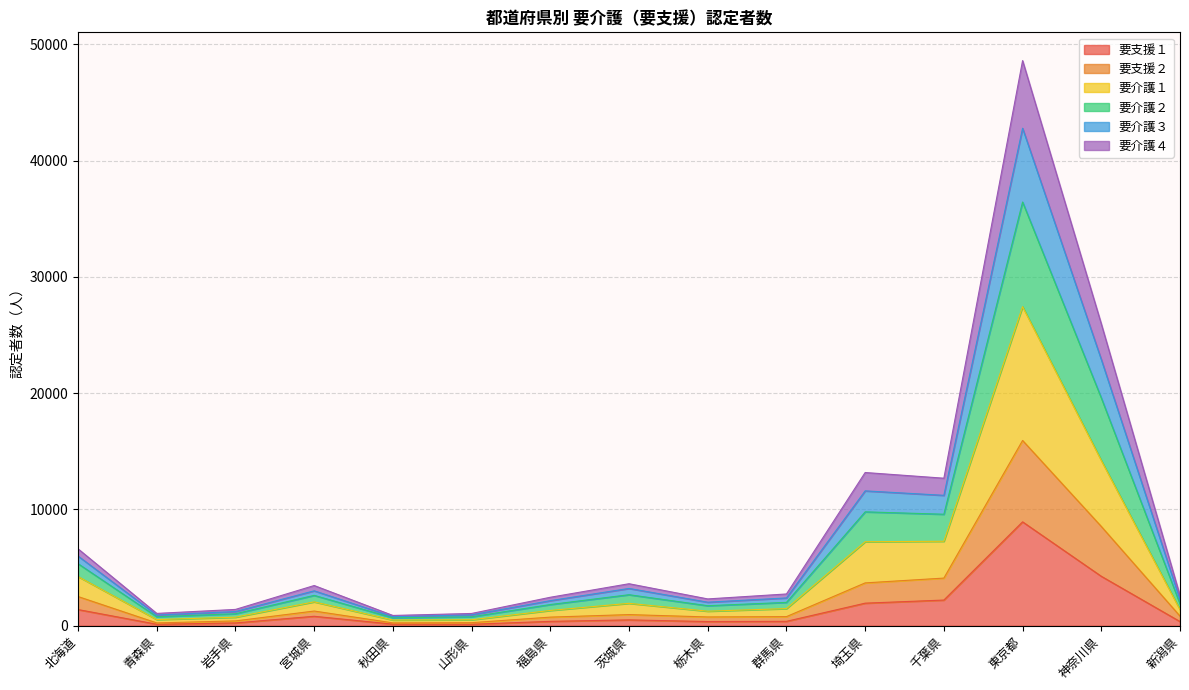

Which category has the highest value in the 要支援１ series?

東京都